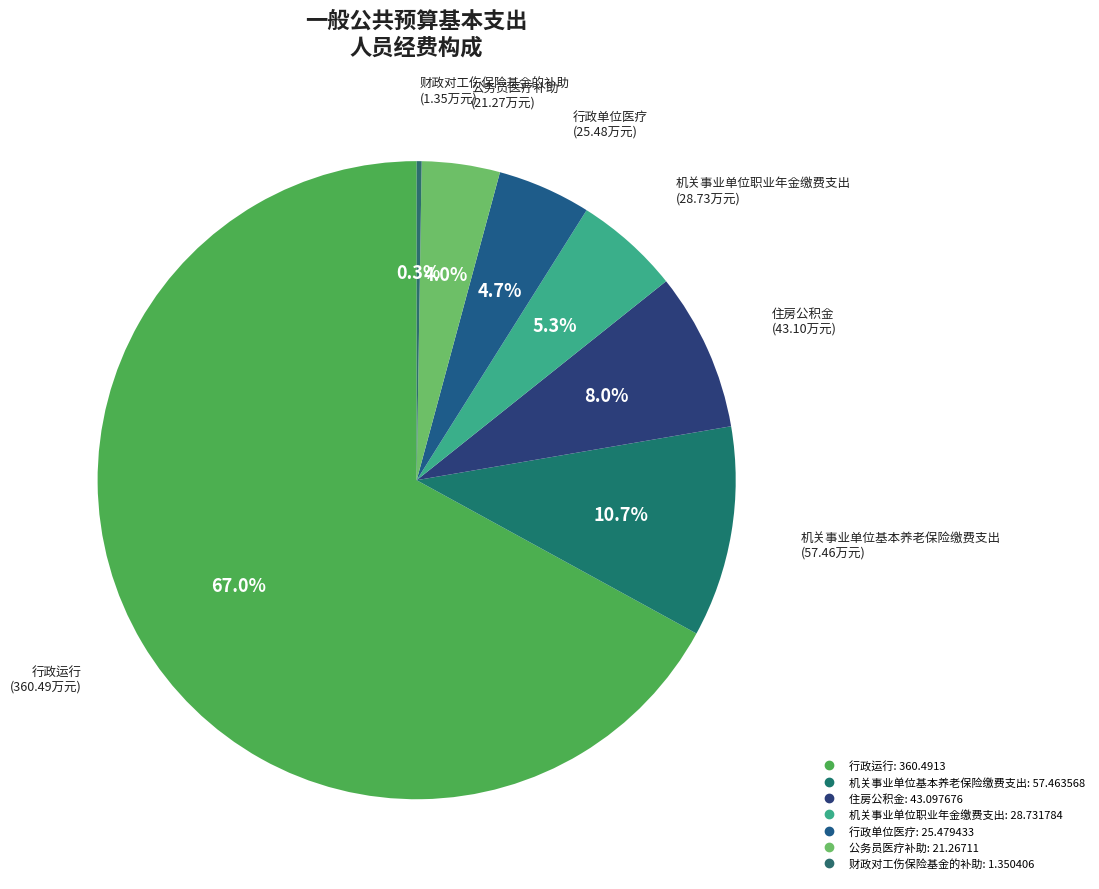

To the nearest percent, what is the combined percentage of 机关事业单位职业年金缴费支出 and 行政运行?

72%